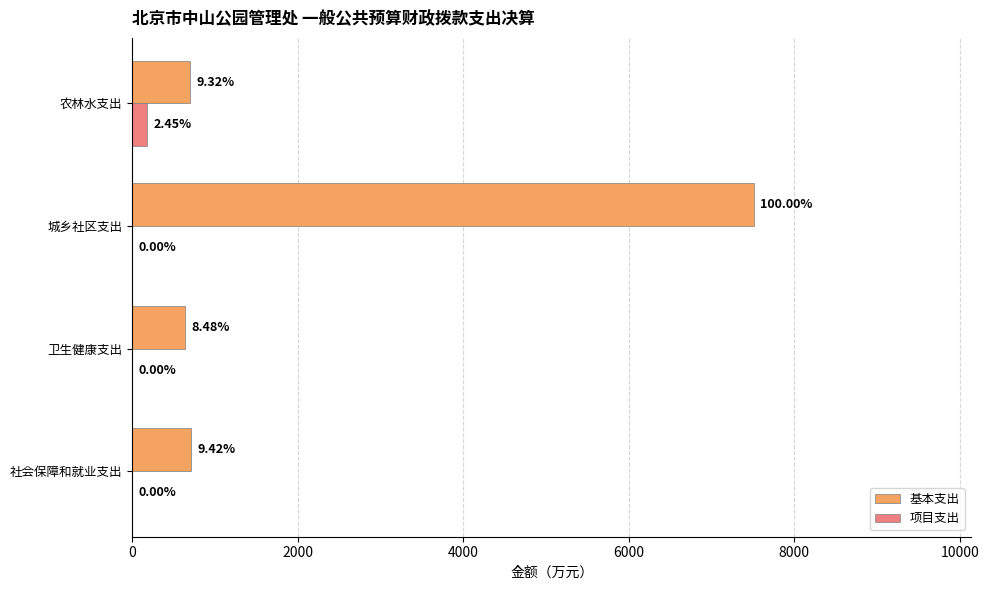

What are all the series names shown in the legend?

基本支出, 项目支出